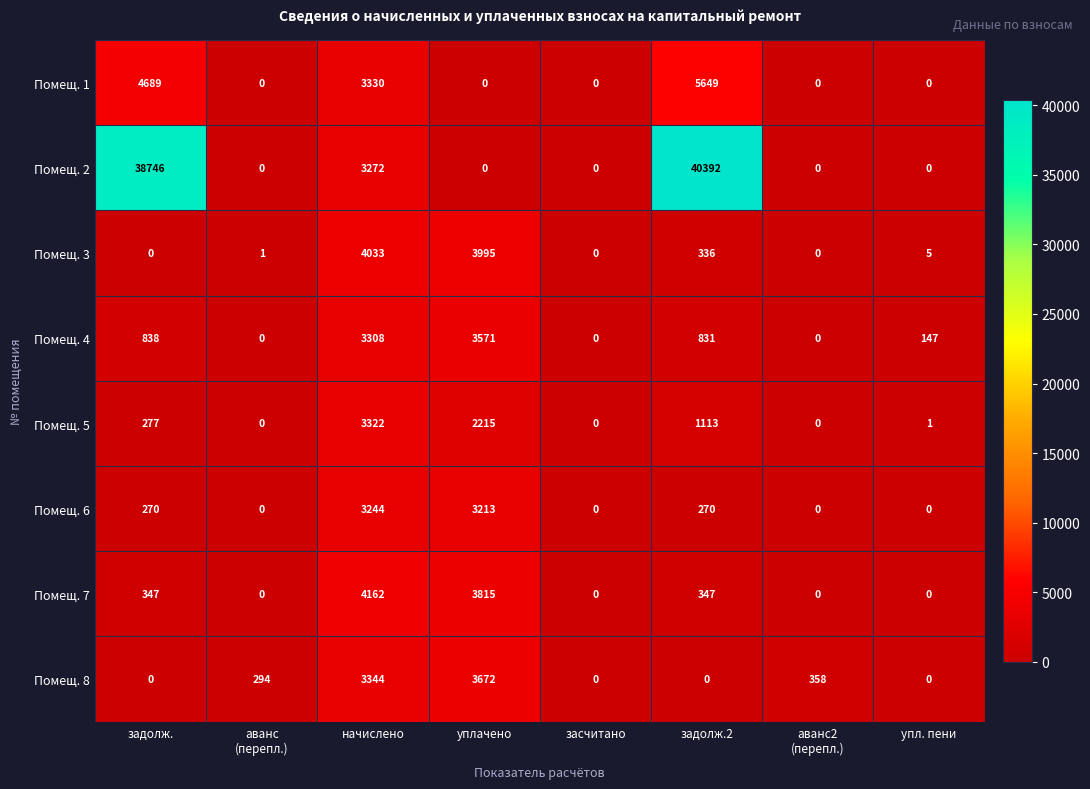

What is the average value of the Помещ. 5 series?

866